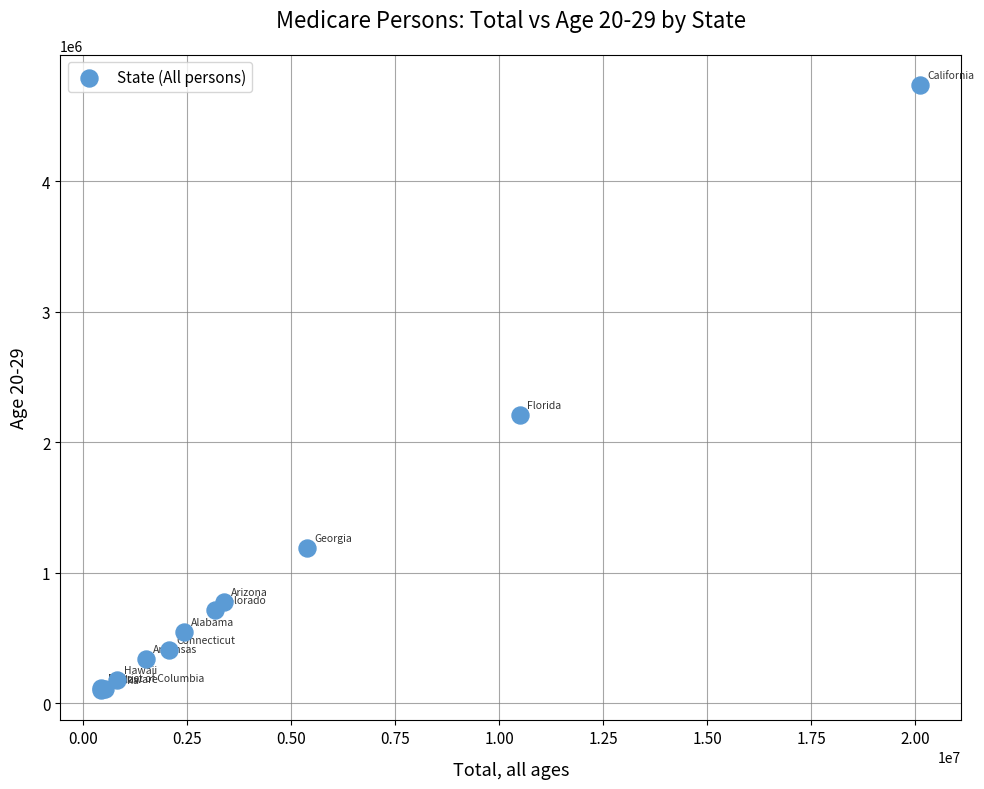

What Y value in the scatter plot is closest to 2418683?

2211537